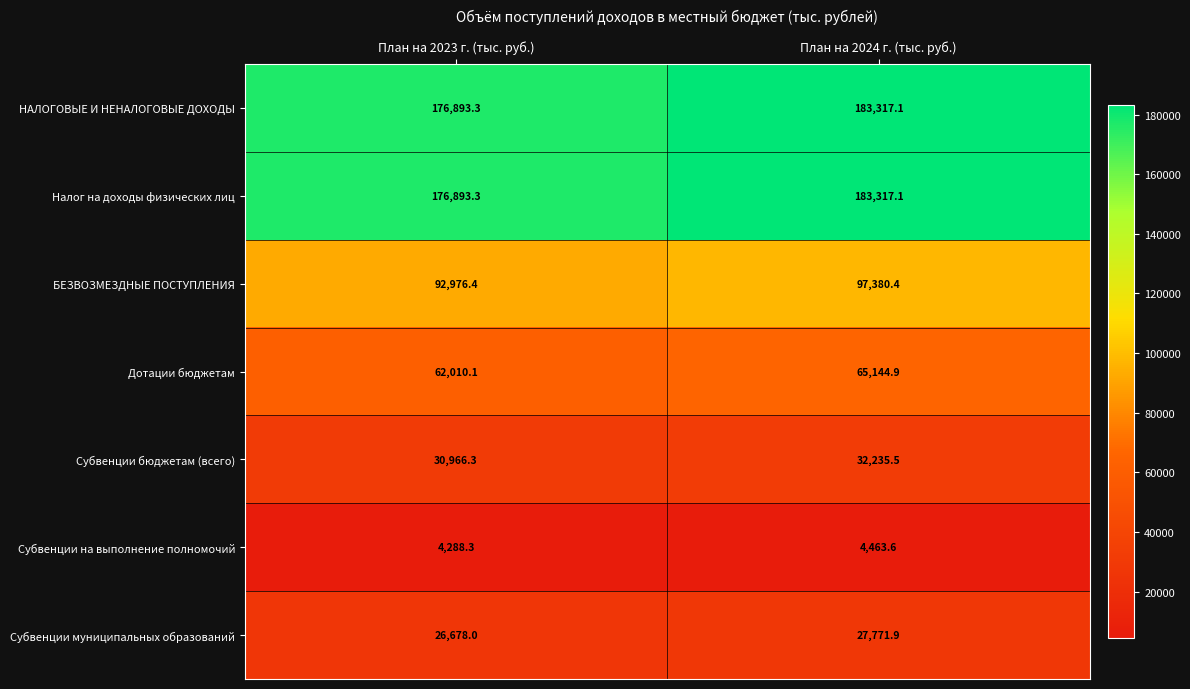

What is the difference between the БЕЗВОЗМЕЗДНЫЕ ПОСТУПЛЕНИЯ values at План на 2023 г. (тыс. руб.) and План на 2024 г. (тыс. руб.)?

4404.0